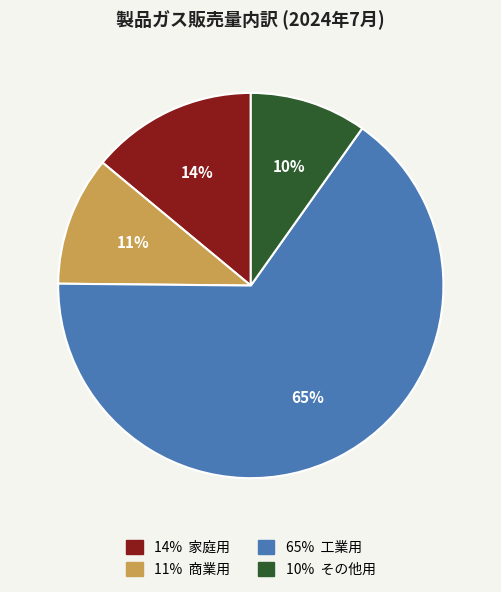

How many slices are in this pie chart?

4